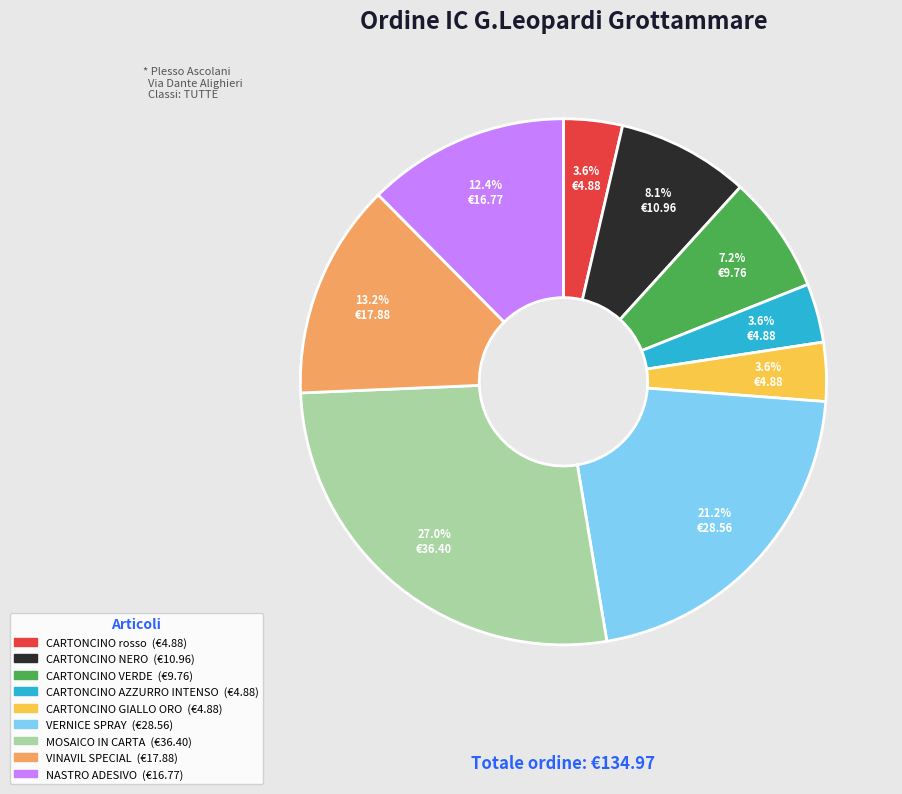

To the nearest percent, what is the average slice percentage?

11%